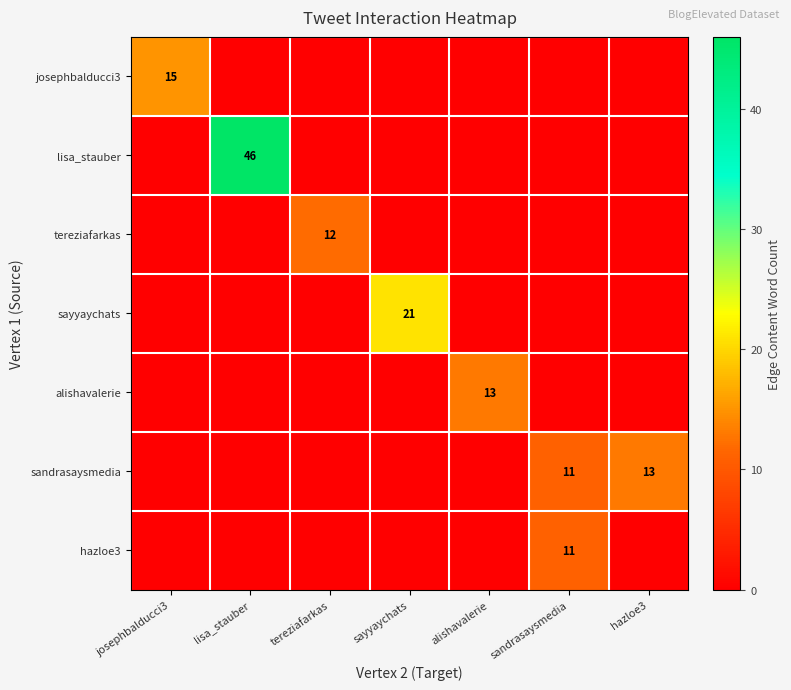

List the labels in order of lisa_stauber value, smallest first.

josephbalducci3, tereziafarkas, sayyaychats, alishavalerie, sandrasaysmedia, hazloe3, lisa_stauber